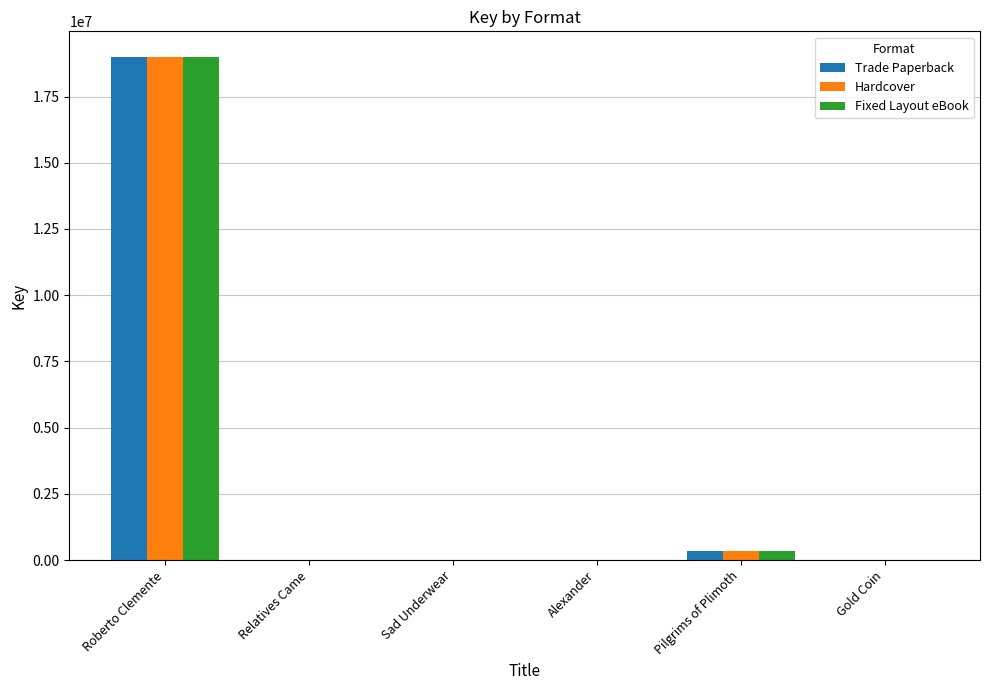

The value of Fixed Layout eBook at Pilgrims of Plimoth is 331461. True or false?

True